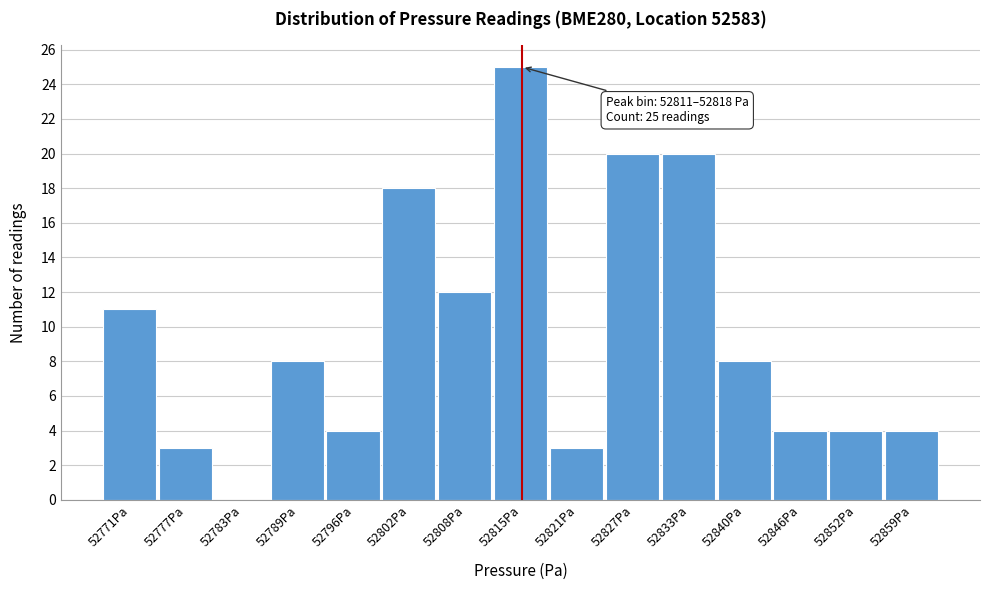

Which range on the x-axis has the tallest bar?

52811 to 52818